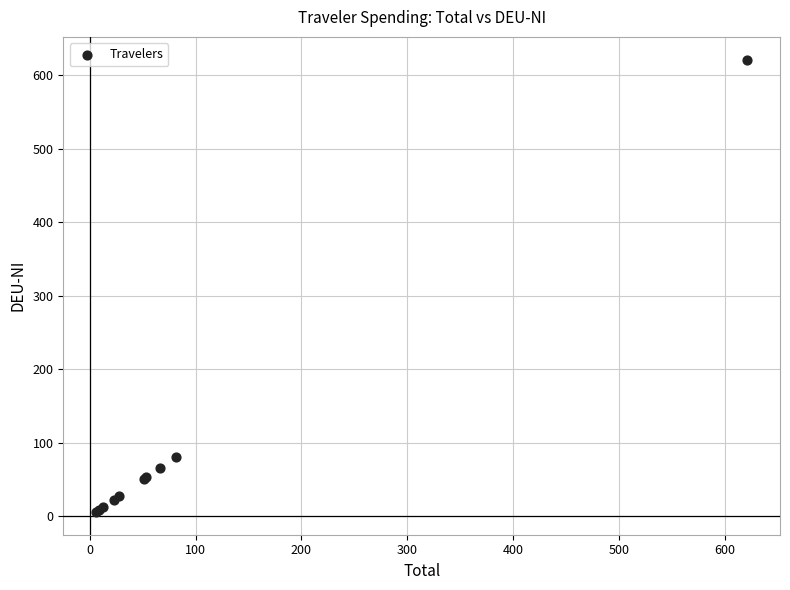

What Y value in the scatter plot is closest to 313?

81.1